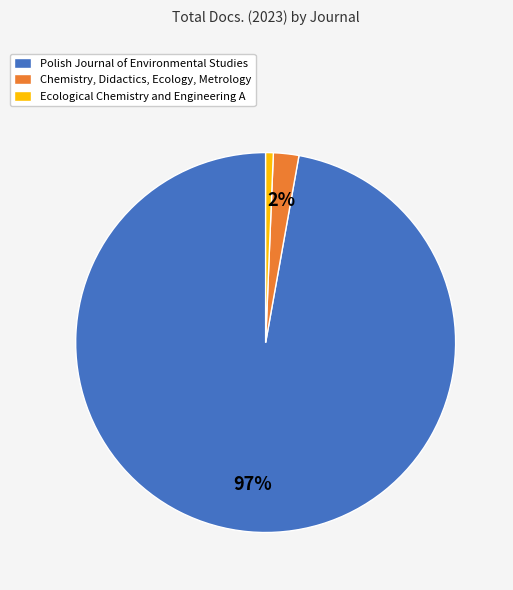

How many slices are in this pie chart?

3